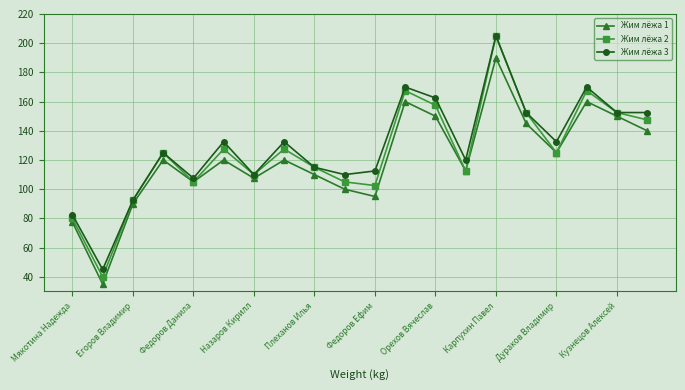

Which series has the widest spread of values?

Жим лёжа 2